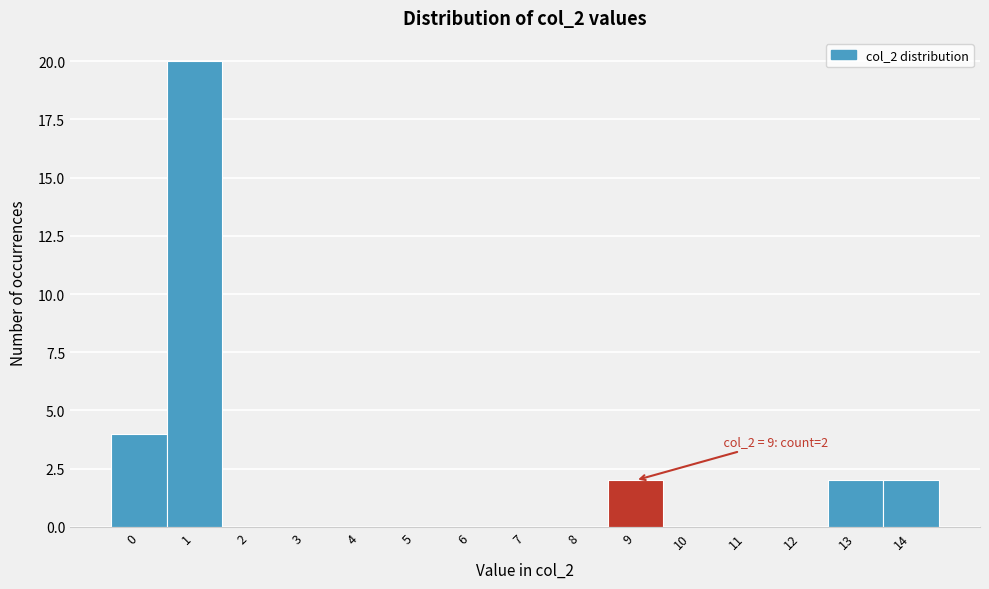

Reading left to right, extract all data points from this chart.

0=4	1=20	2=0	3=0	4=0	5=0	6=0	7=0	8=0	9=2	10=0	11=0	12=0	13=2	14=2